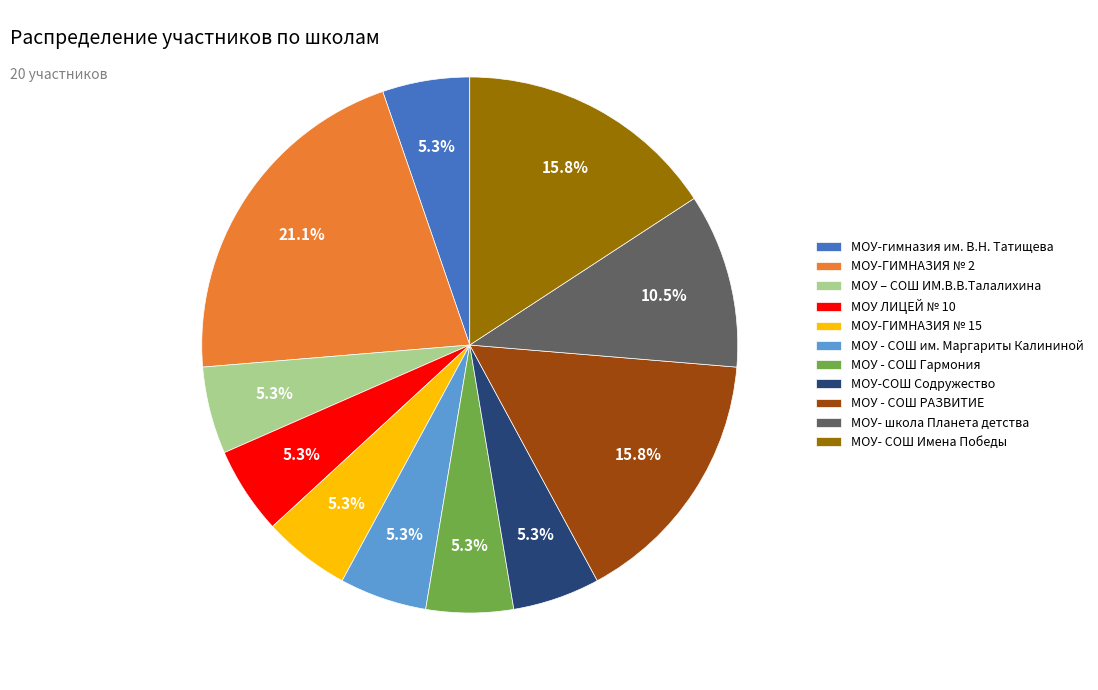

The МОУ-гимназия им. В.Н. Татищева slice represents 5% of the pie. True or false?

True